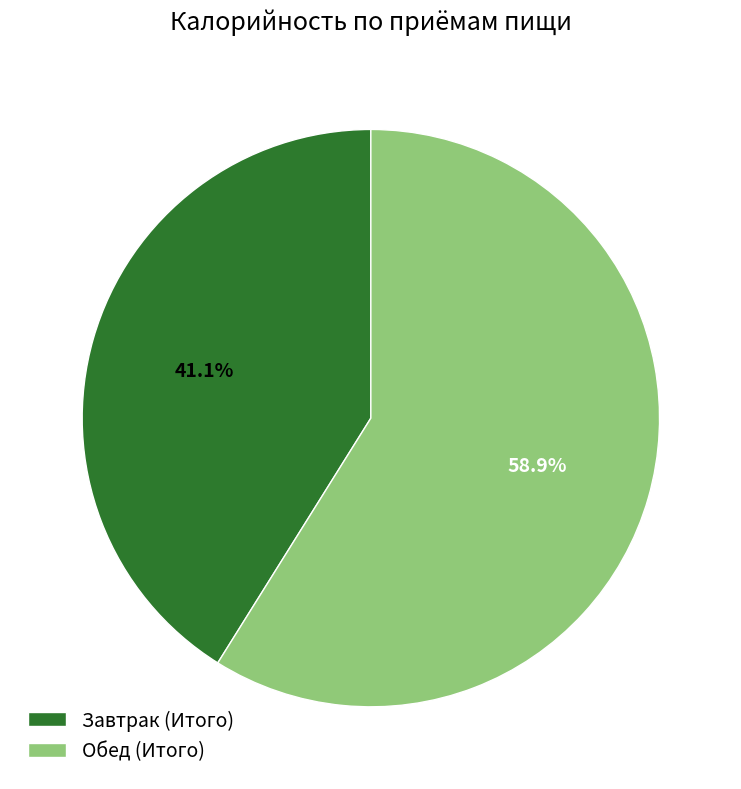

Is it true that Завтрак (Итого) is 41% of the pie?

True